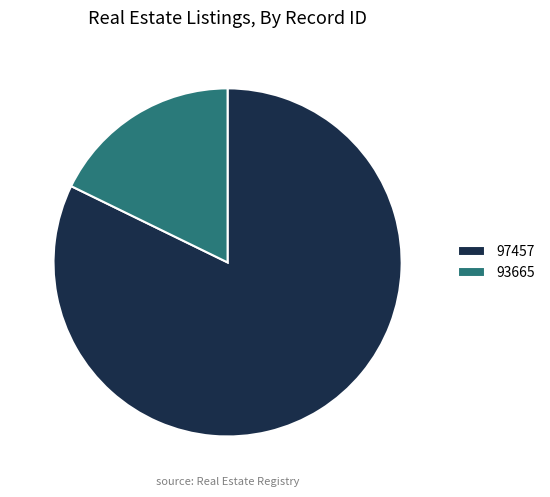

Combined, do 97457 and 93665 account for over 50%?

Yes